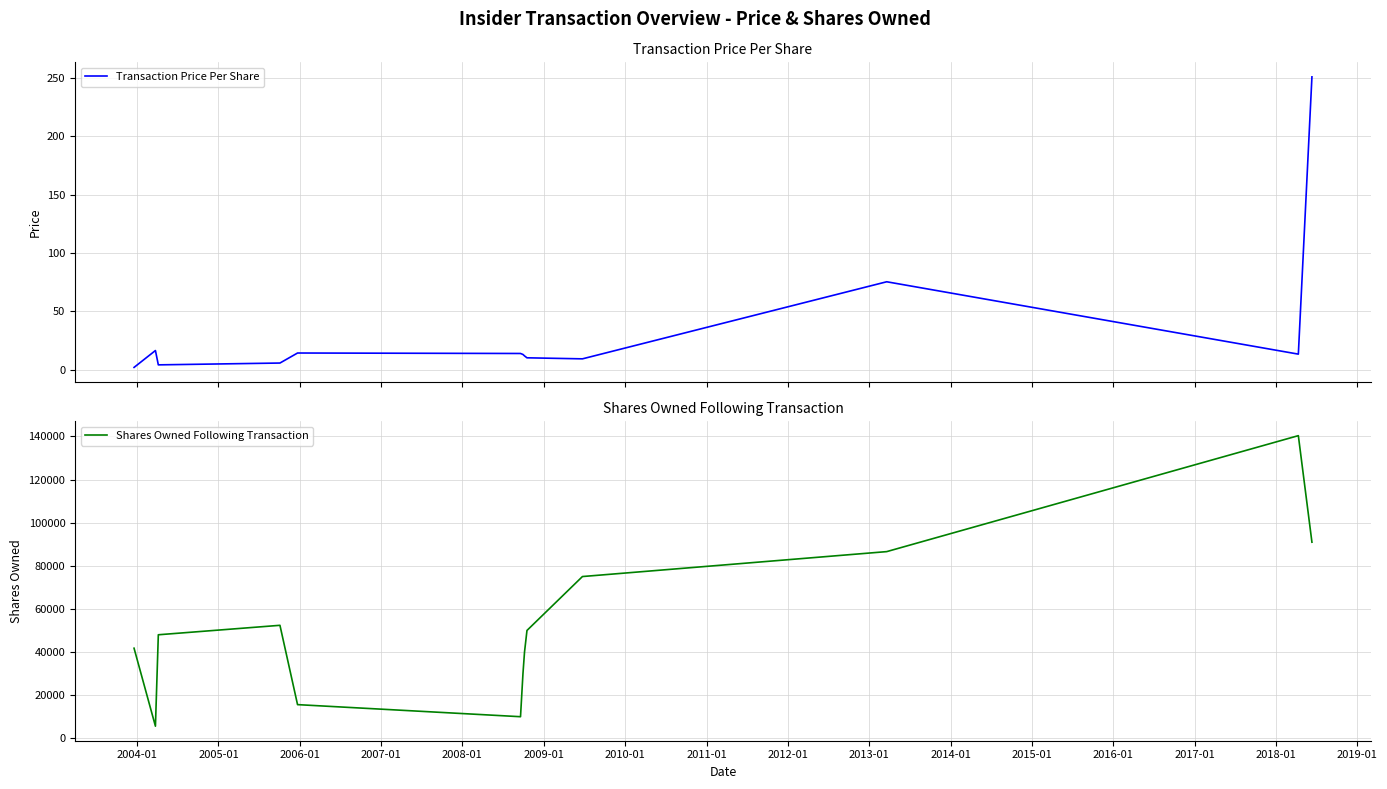

List the series in order of their overall mean, lowest first.

Transaction Price Per Share, Shares Owned Following Transaction